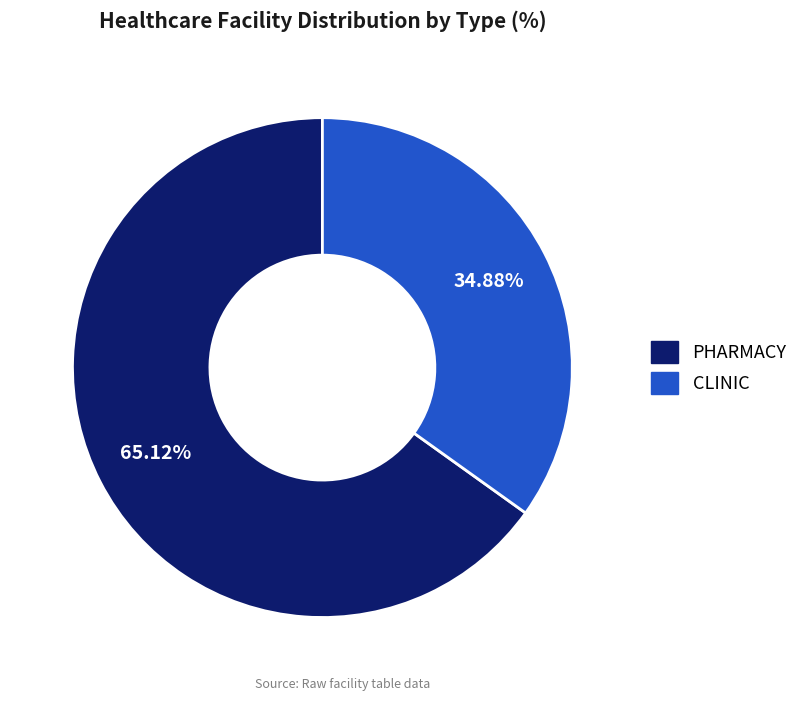

Which category has the smallest portion of the pie?

CLINIC